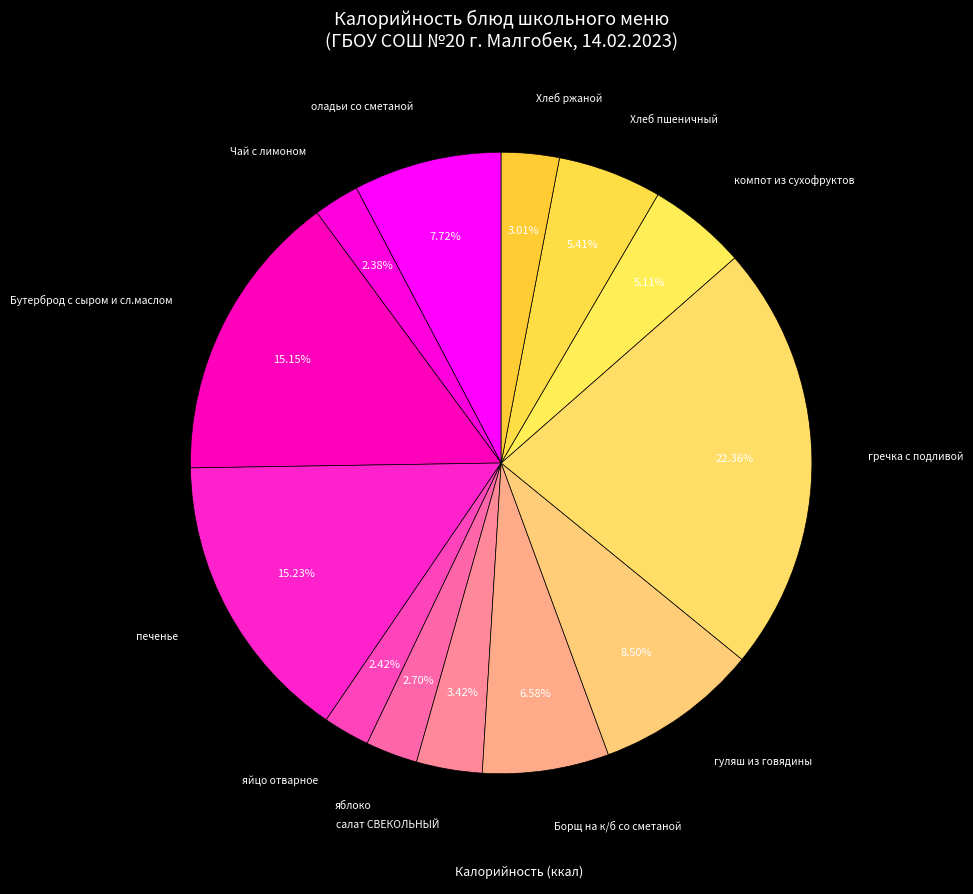

Rank the categories by value from highest to lowest.

гречка с подливой, печенье, Бутерброд с сыром и сл.маслом, гуляш из говядины, оладьи со сметаной, Борщ на к/б со сметаной, Хлеб пшеничный, компот из сухофруктов, салат СВЕКОЛЬНЫЙ, Хлеб ржаной, яблоко, яйцо отварное, Чай с лимоном